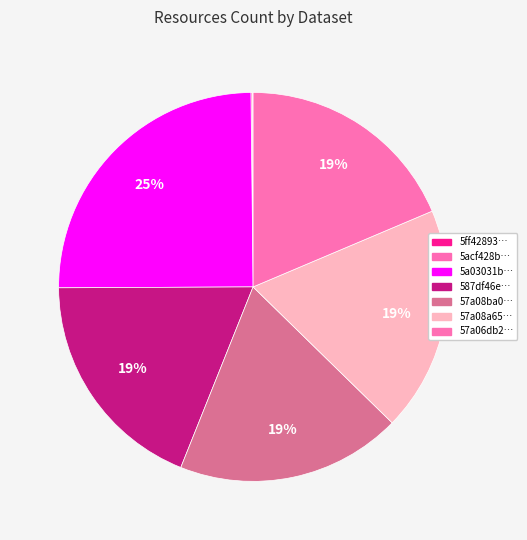

Which category has the biggest portion of the pie?

5a03031b111e9b61bcab0fb0